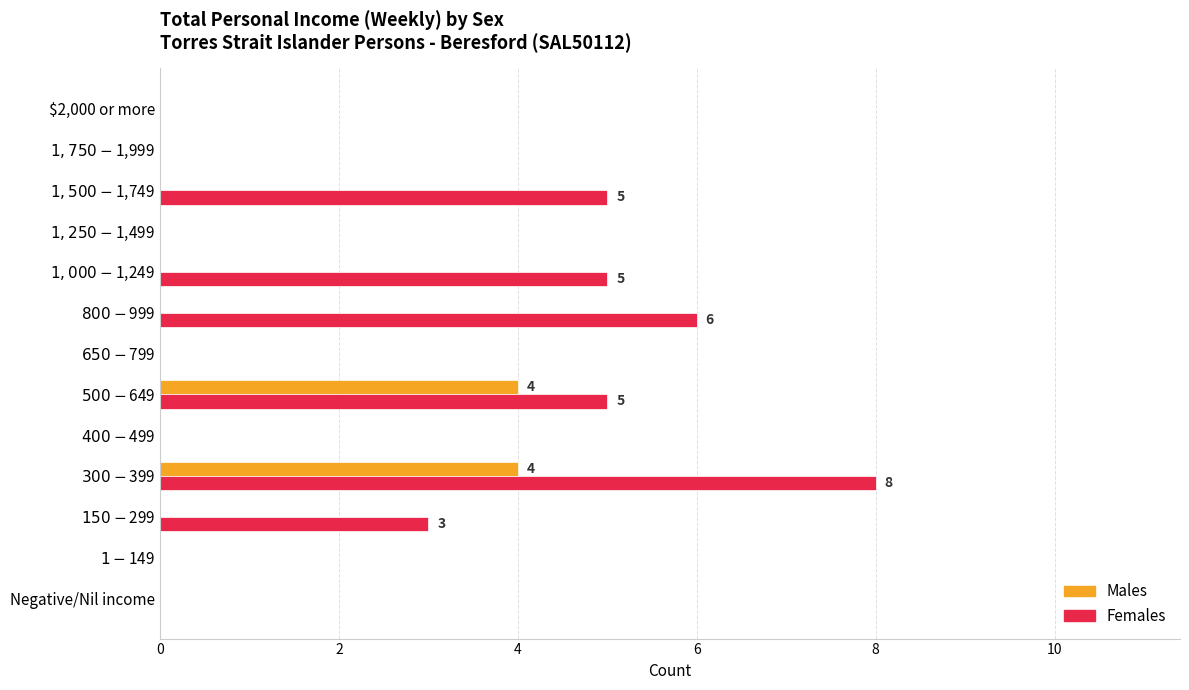

The value of Females at $2,000 or more is 0. True or false?

True